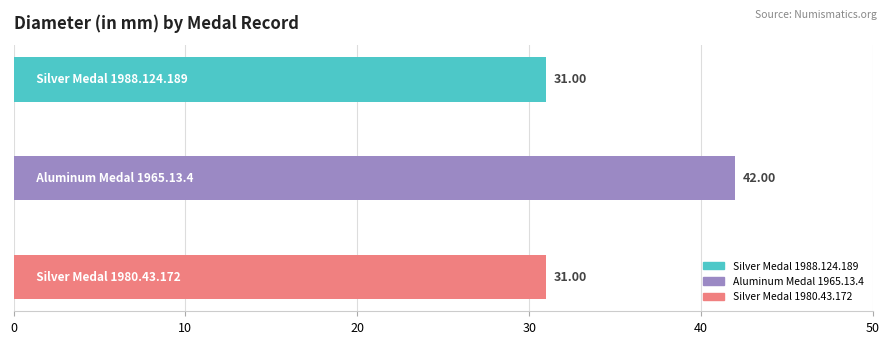

Does the chart contain stacked bars?

No